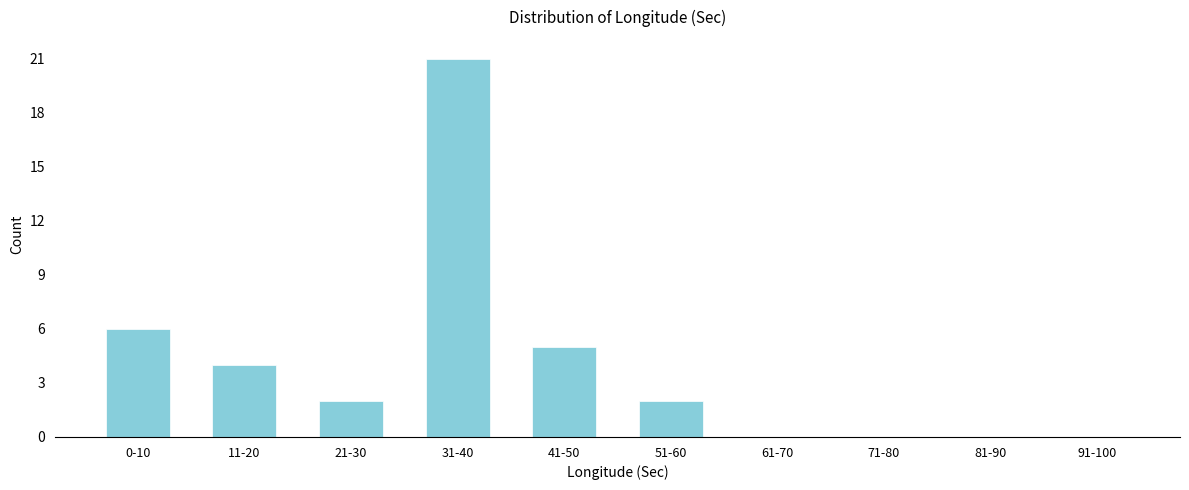

Reading left to right, list all the values displayed in this chart.

0-10=6	11-20=4	21-30=2	31-40=21	41-50=5	51-60=2	61-70=0	71-80=0	81-90=0	91-100=0